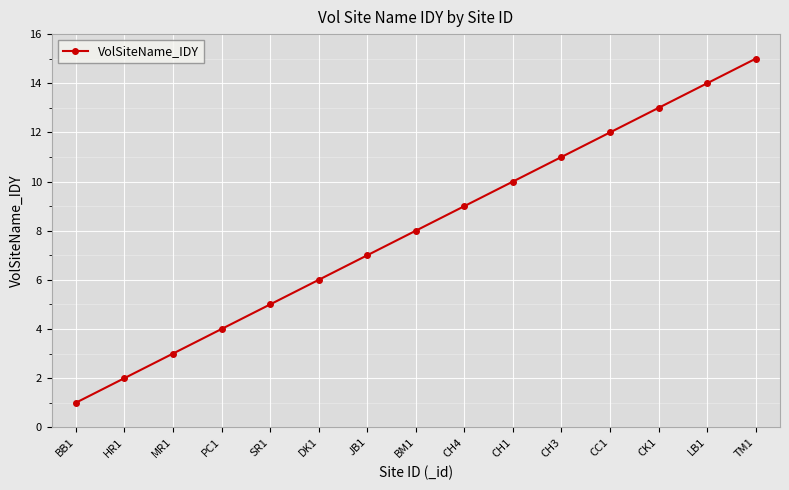

Is it true that the value at CC1 is 5?

False